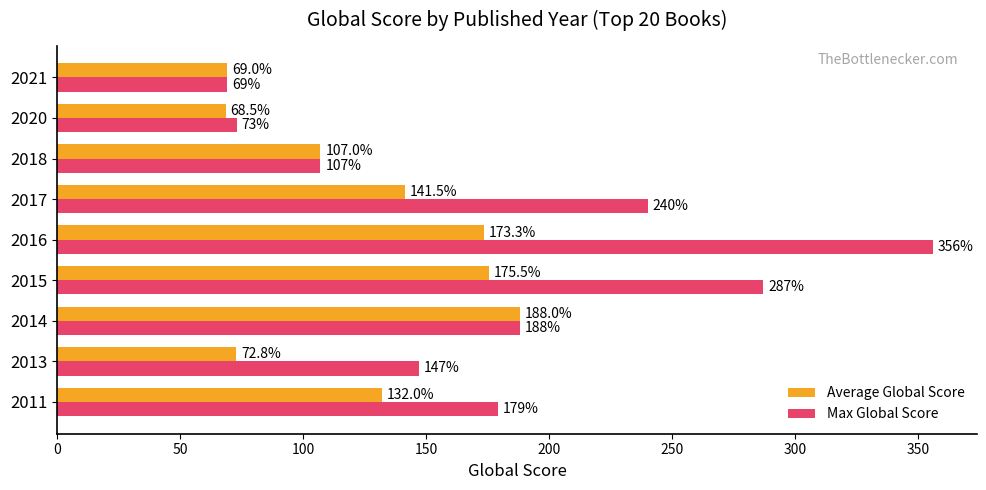

The Average Global Score series shows 132.0 at 2011. True or false?

True